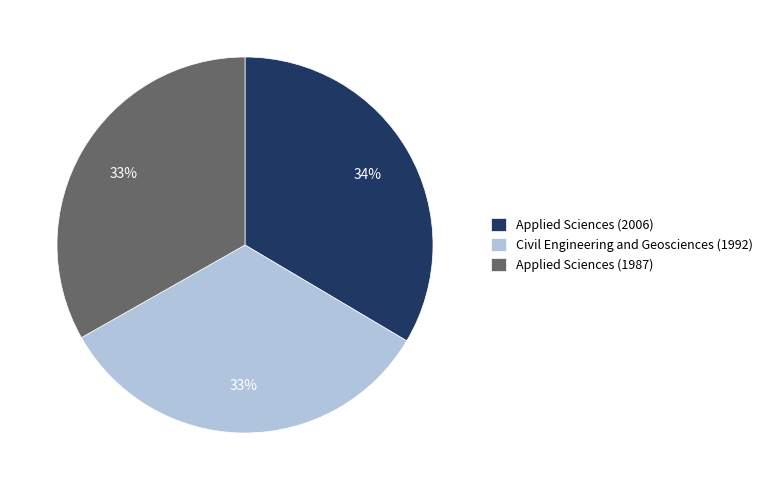

Combined, do Applied Sciences (2006) and Civil Engineering and Geosciences (1992) account for over 50%?

Yes